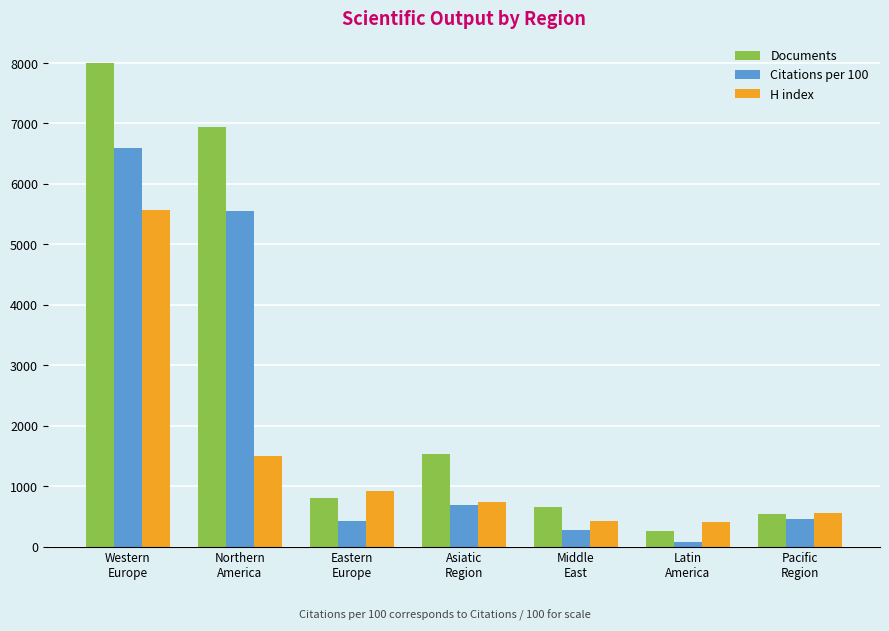

Which category has the lowest value in the Citations per 100 series?

Latin
America